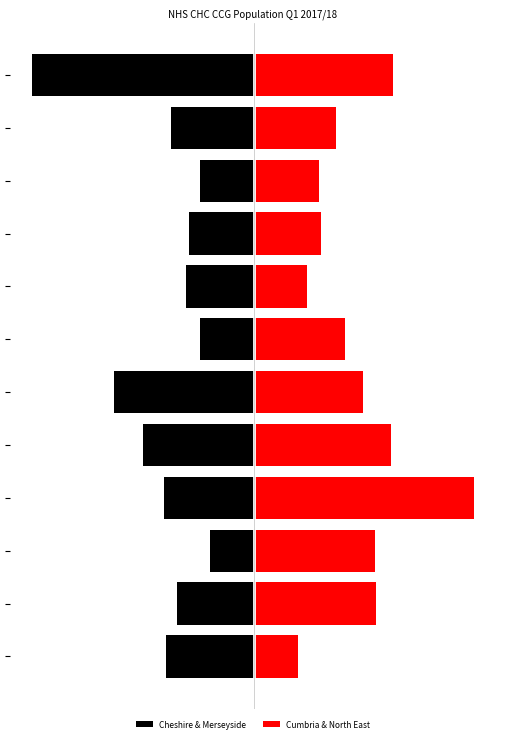

Rank the series at 3 from highest to lowest value.

Cumbria & North East, Cheshire & Merseyside